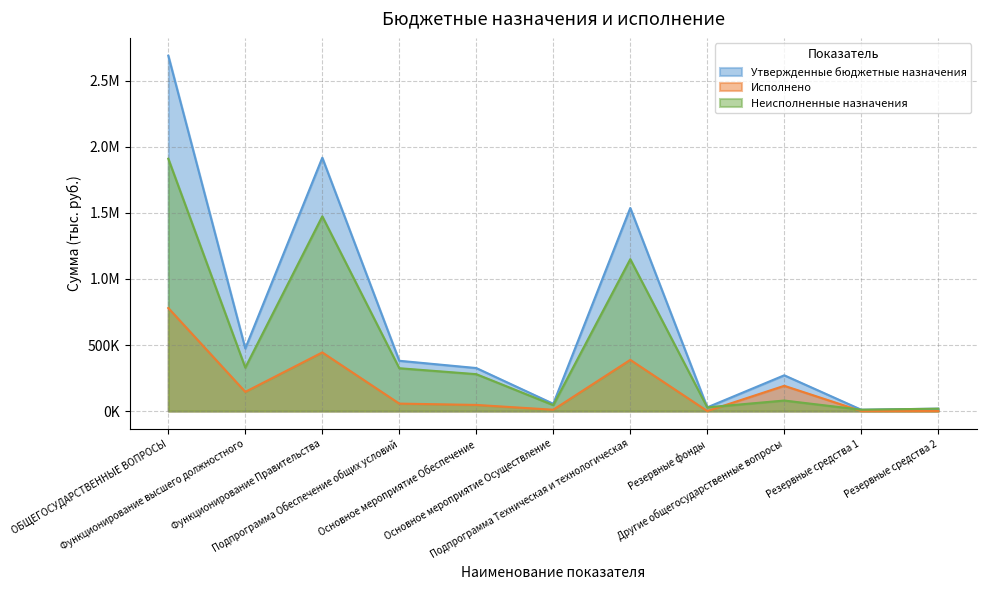

True or false: Утвержденные бюджетные назначения and Неисполненные назначения cross at least once.

False